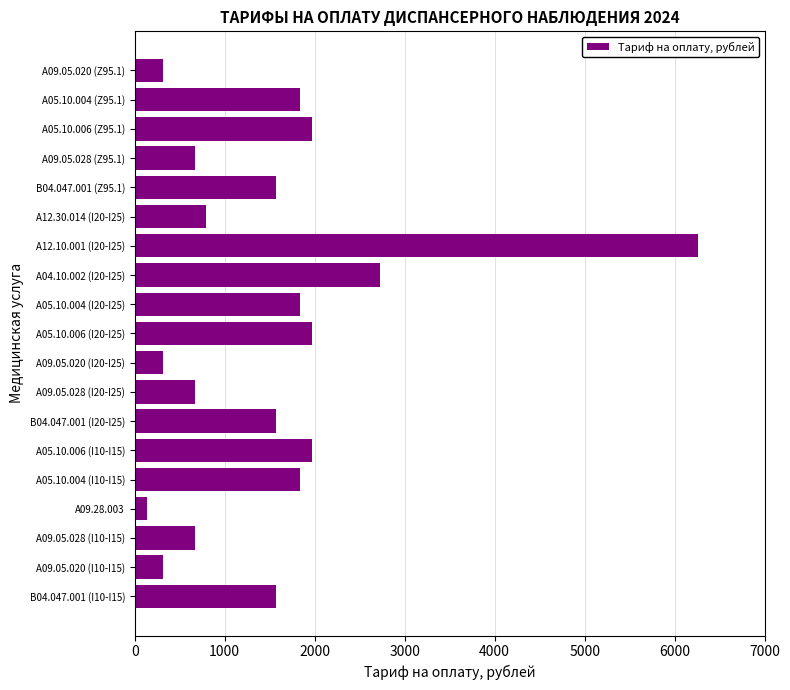

At which label is the value closest to 3197?

A04.10.002 (I20-I25)